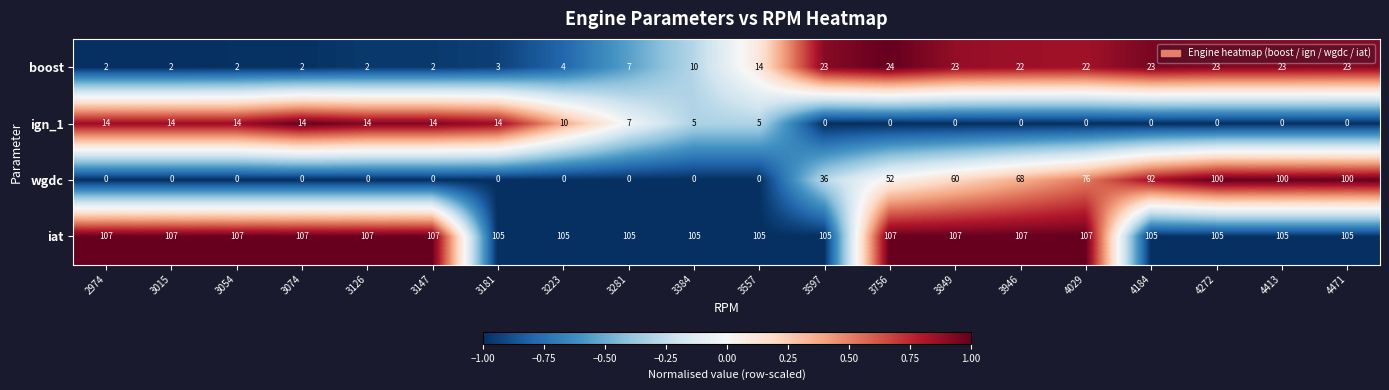

The value of iat at 4413 is 23. True or false?

False